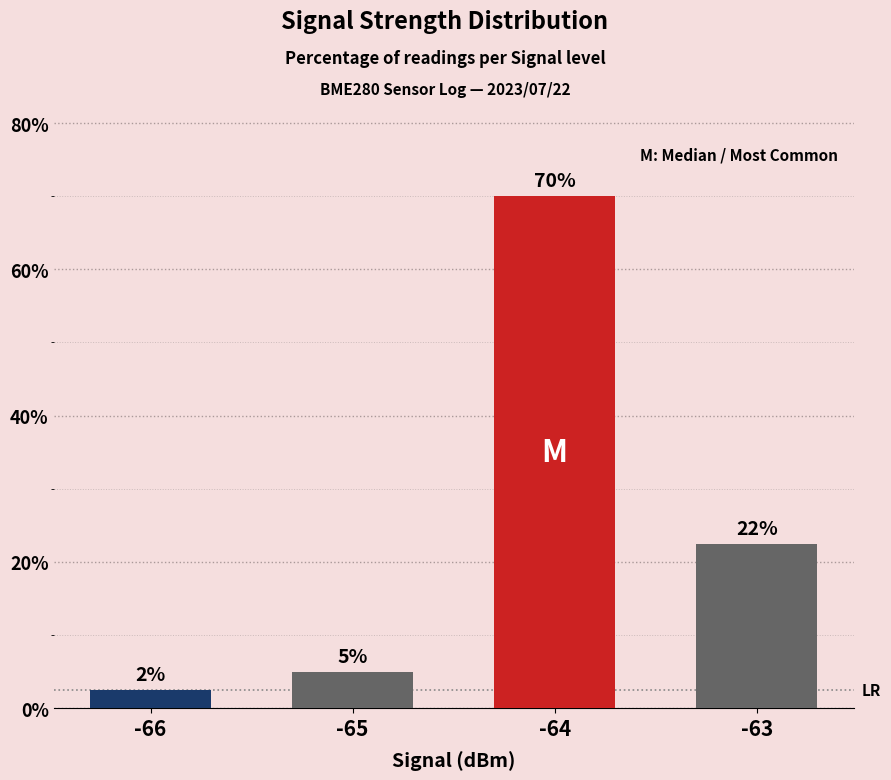

What is the average value?

25.0